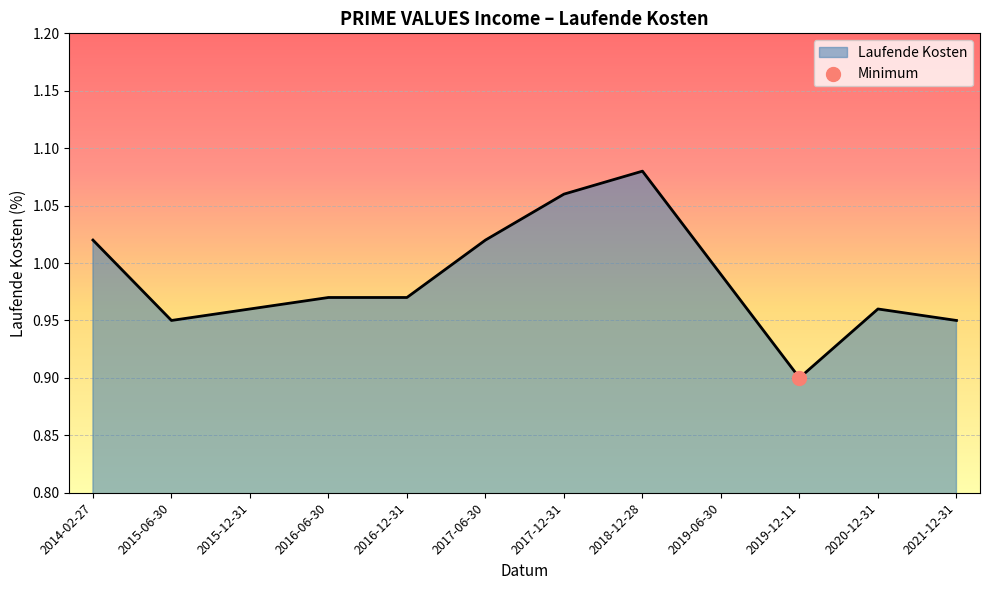

Which has a higher value, 2015-12-31 or 2014-02-27?

2014-02-27